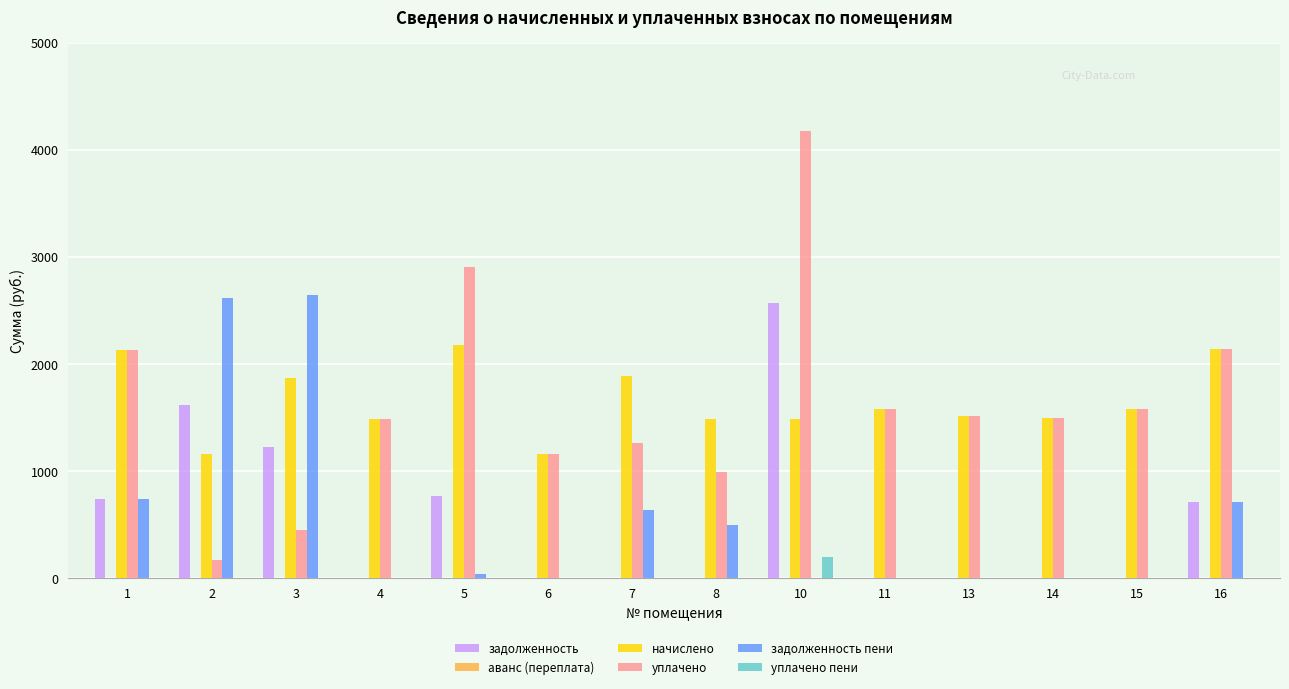

What is the maximum value for задолженность?

2566.2